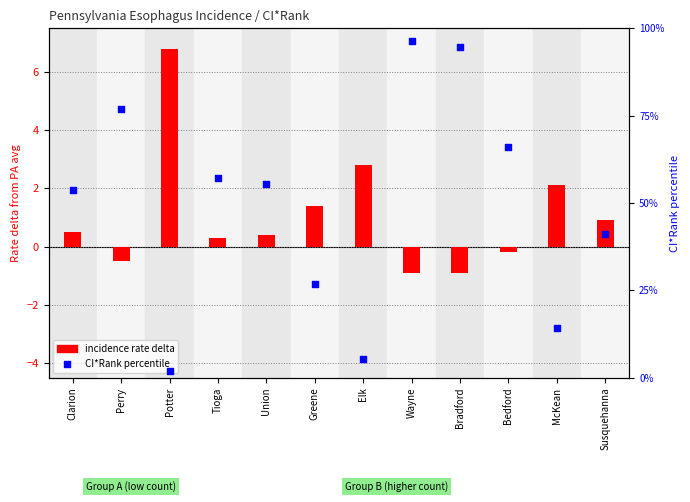

At how many categories does at least one series exceed 60?

4